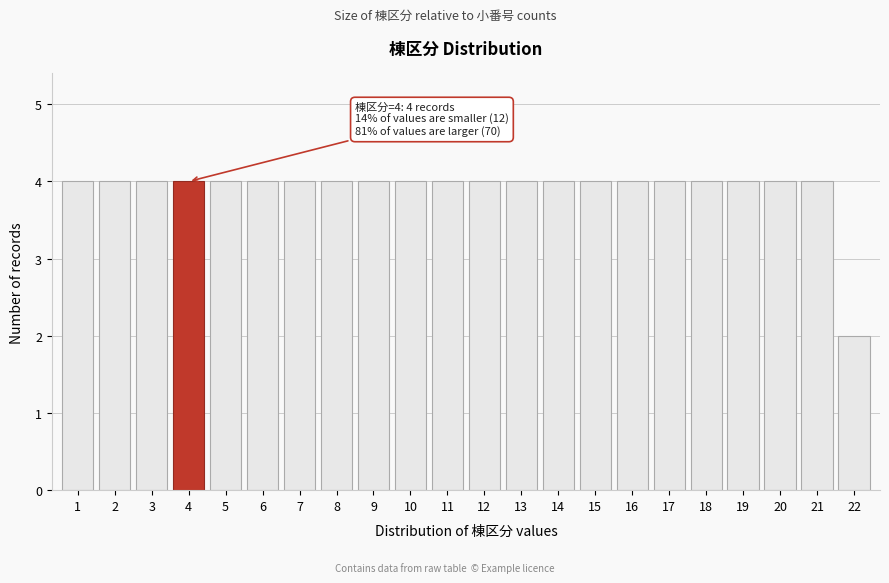

Reading left to right, extract all data points from this chart.

1=4	2=4	3=4	4=4	5=4	6=4	7=4	8=4	9=4	10=4	11=4	12=4	13=4	14=4	15=4	16=4	17=4	18=4	19=4	20=4	21=4	22=2